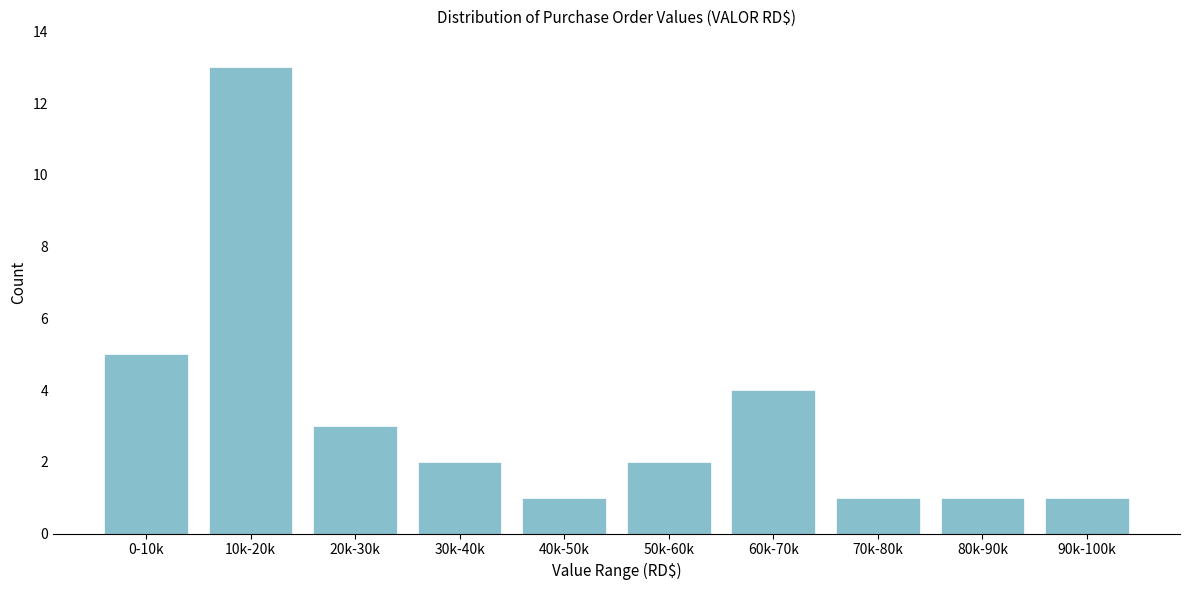

Reading left to right, what are all the values shown in this chart?

5	13	3	2	1	2	4	1	1	1